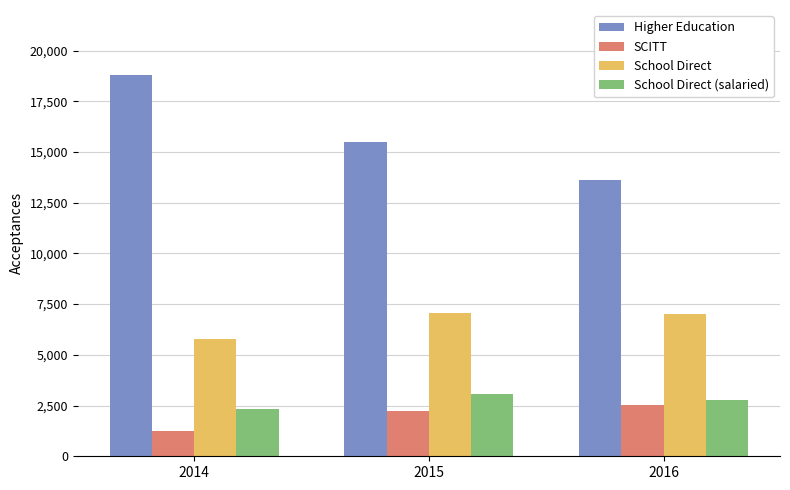

What is the value of the Higher Education bar at the 1st from the left?

18775